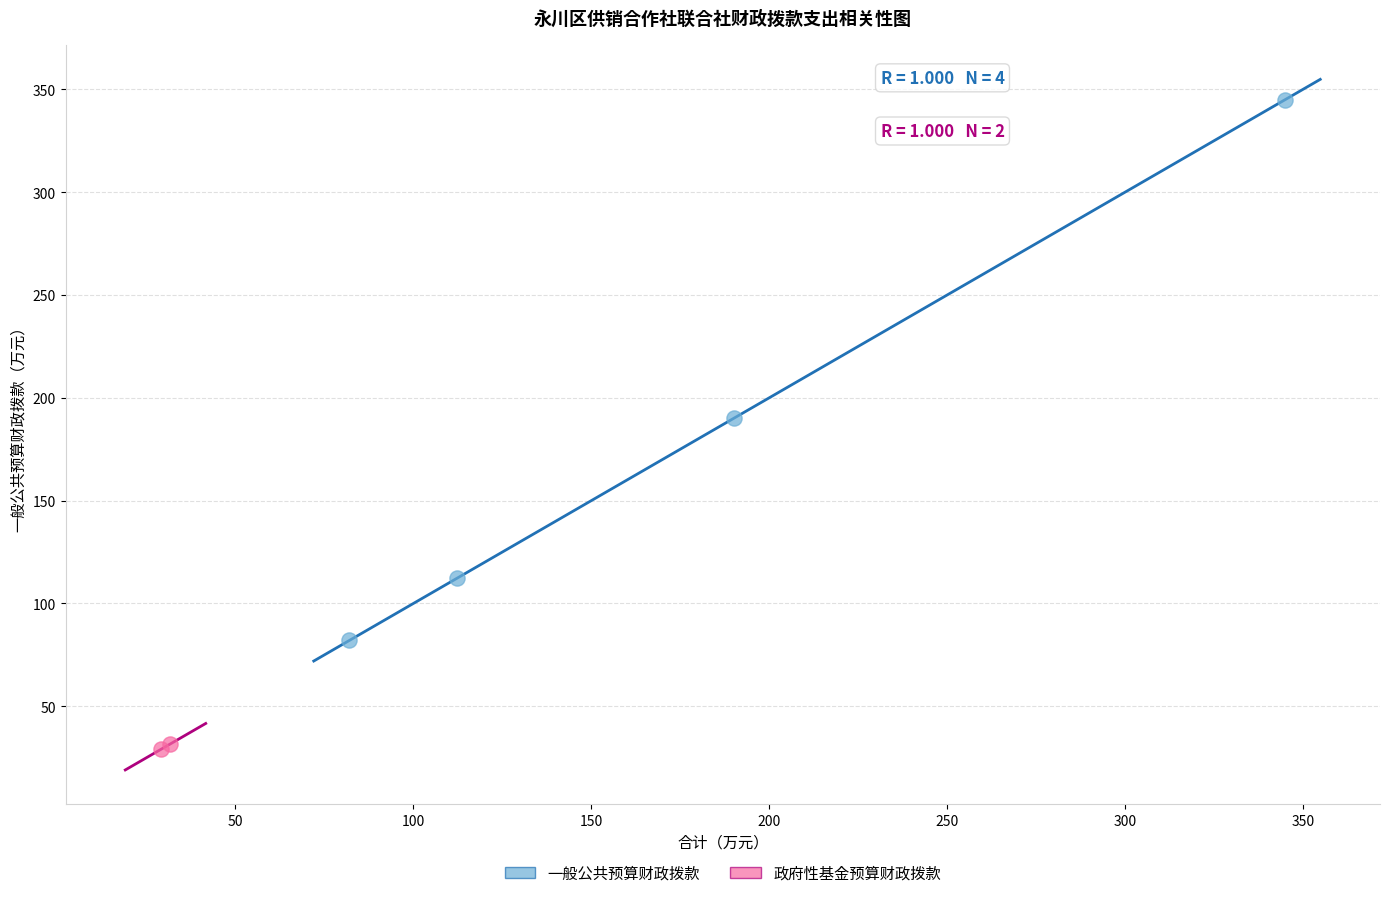

What are all the series names shown in the legend?

一般公共预算财政拨款, 政府性基金预算财政拨款